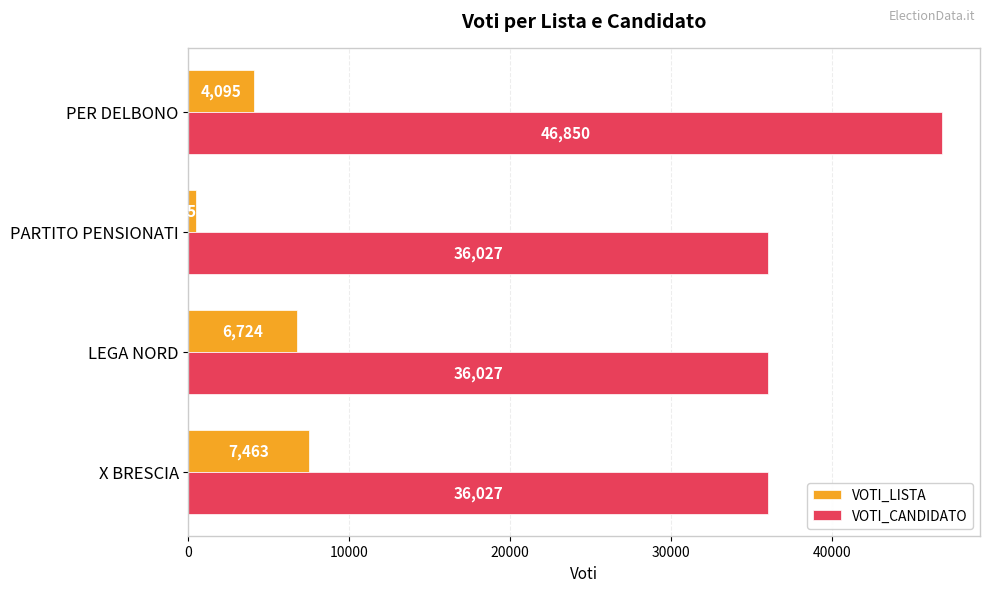

What is the sum of all VOTI_LISTA values?

18740